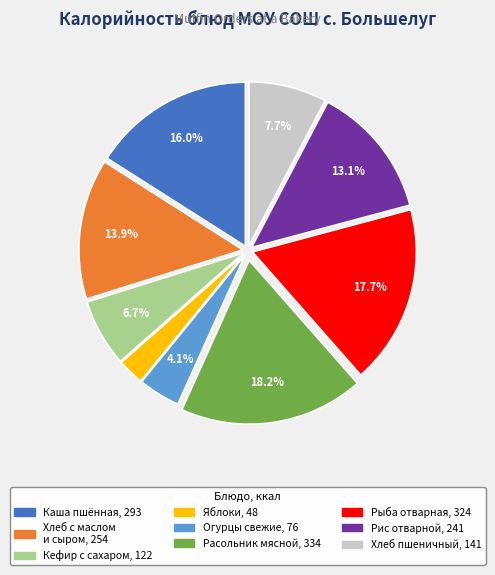

Does any single category account for the majority?

No